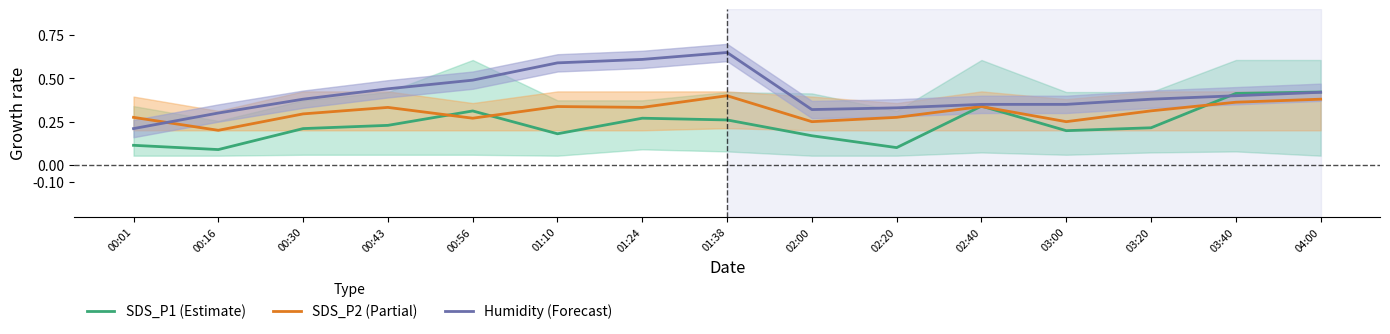

Reading right to left, extract all data points from this chart.

SDS_P1 (Estimate): 0.4	0.4	0.2	0.2	0.3	0.1	0.2	0.3	0.3	0.2	0.3	0.2	0.2	0.1	0.1
SDS_P2 (Partial): 0.4	0.4	0.3	0.2	0.3	0.3	0.2	0.4	0.3	0.3	0.3	0.3	0.3	0.2	0.3
Humidity (Forecast): 0.4	0.4	0.4	0.3	0.3	0.3	0.3	0.7	0.6	0.6	0.5	0.4	0.4	0.3	0.2